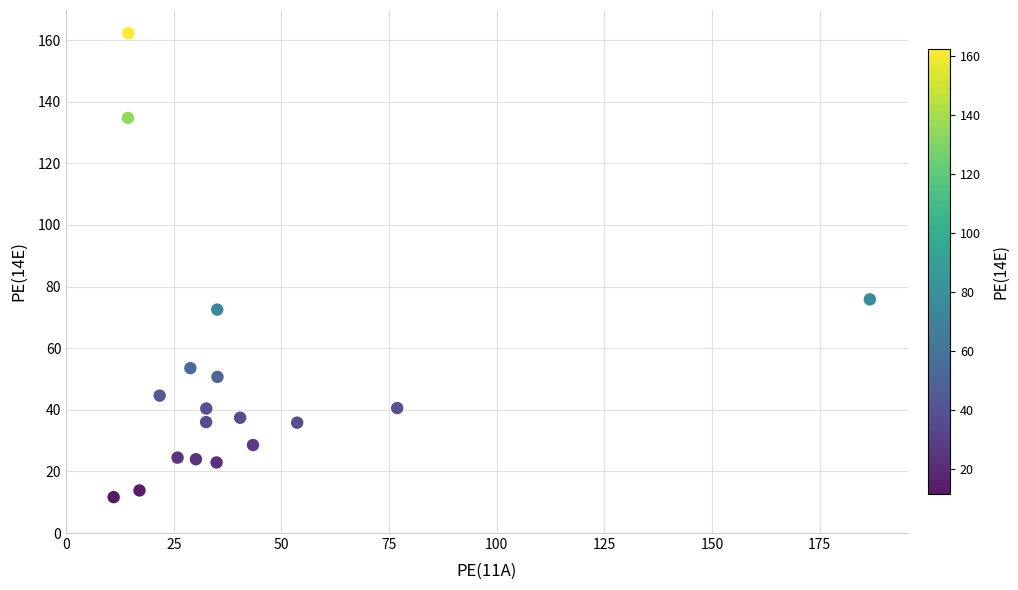

What is the range of Y values (max minus min)?

150.6